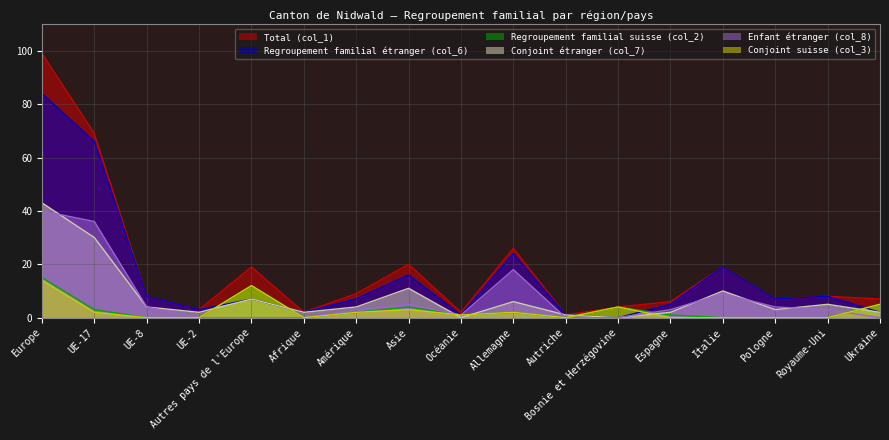

Reading right to left, extract all data points from this chart.

Total (col_1): 7	8	7	19	6	4	1	26	2	20	9	2	19	3	8	69	99
Regroupement familial étranger (col_6): 2	8	7	19	5	0	1	24	1	16	7	2	7	3	8	66	84
Regroupement familial suisse (col_2): 5	0	0	0	1	4	0	2	1	4	2	0	12	0	0	3	15
Conjoint étranger (col_7): 2	5	3	10	2	0	1	6	0	11	4	2	7	2	4	30	43
Enfant étranger (col_8): 0	3	4	9	3	0	0	18	1	5	3	0	0	0	4	36	40
Conjoint suisse (col_3): 5	0	0	0	0	4	0	2	1	3	2	0	12	0	0	2	14